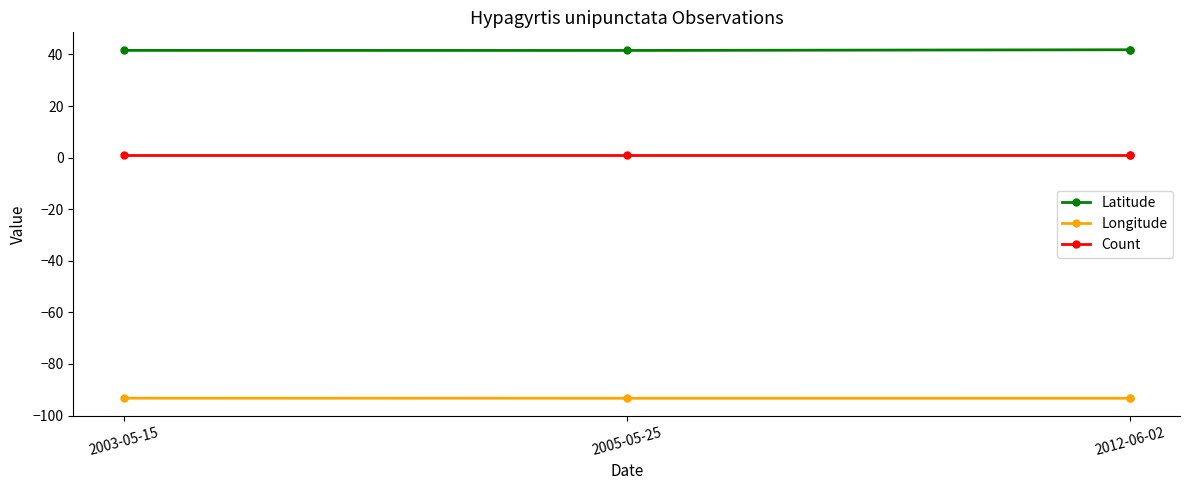

Is the value of Count at 2003-05-15 greater than the value of Longitude at 2012-06-02?

Yes